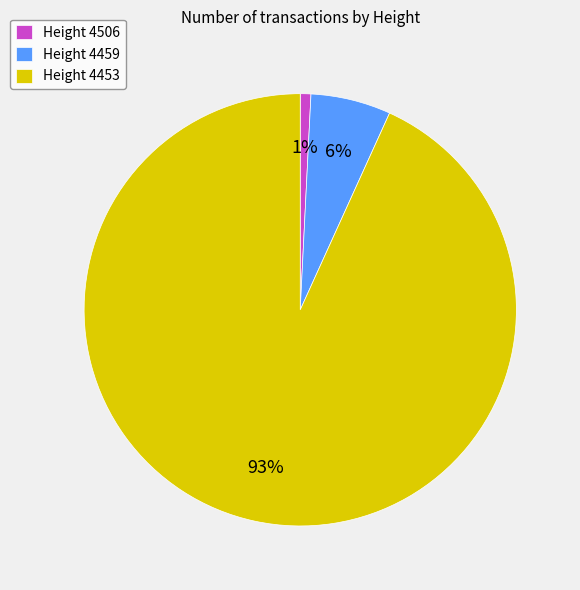

How many slices are in this pie chart?

3